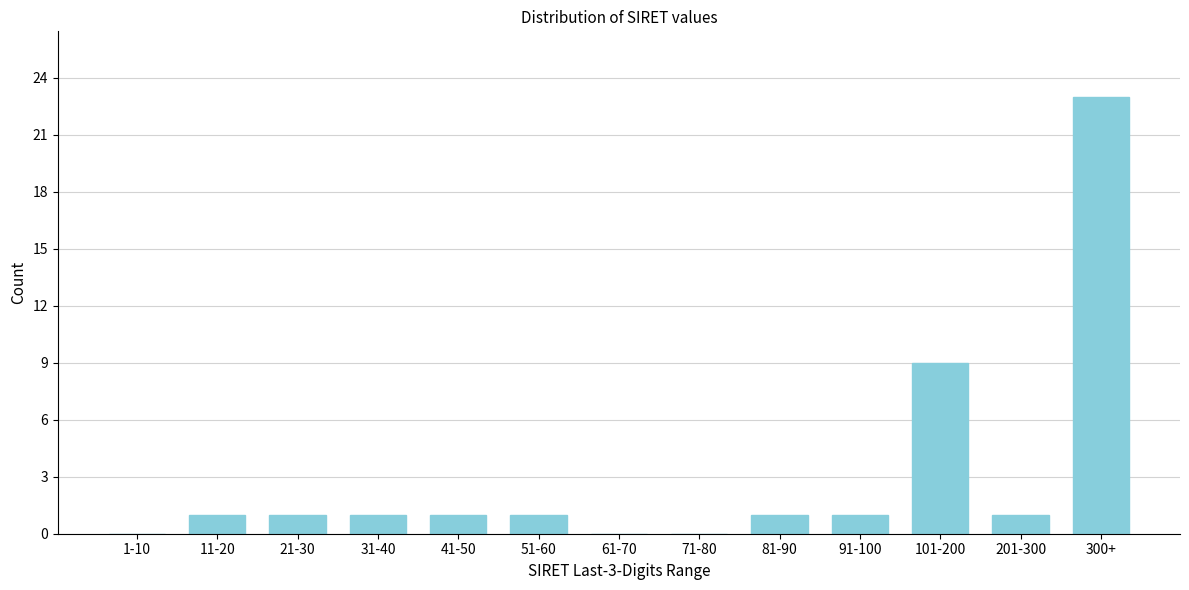

Reading right to left, extract all data points from this chart.

300+=23	201-300=1	101-200=9	91-100=1	81-90=1	71-80=0	61-70=0	51-60=1	41-50=1	31-40=1	21-30=1	11-20=1	1-10=0